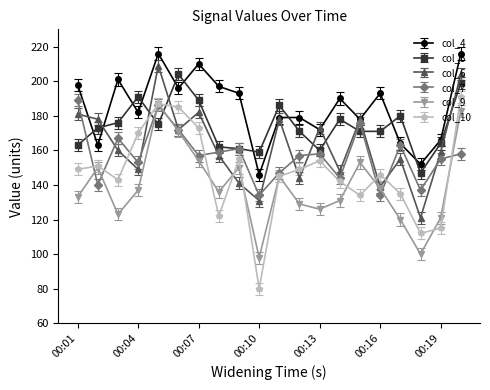

Which series has the largest range (max minus min)?

col_10